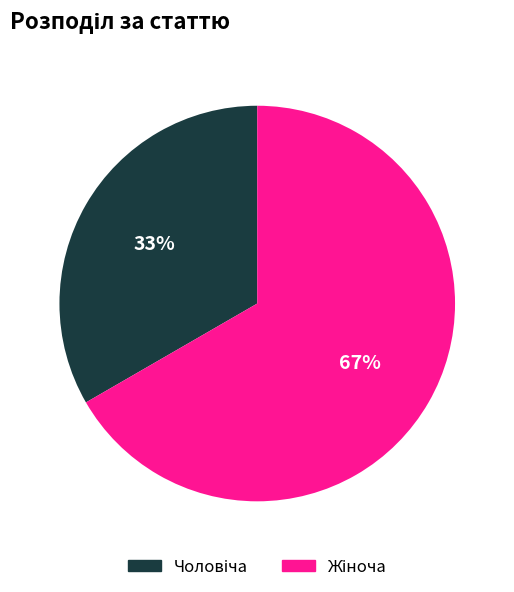

Is there a majority slice in this chart?

Yes